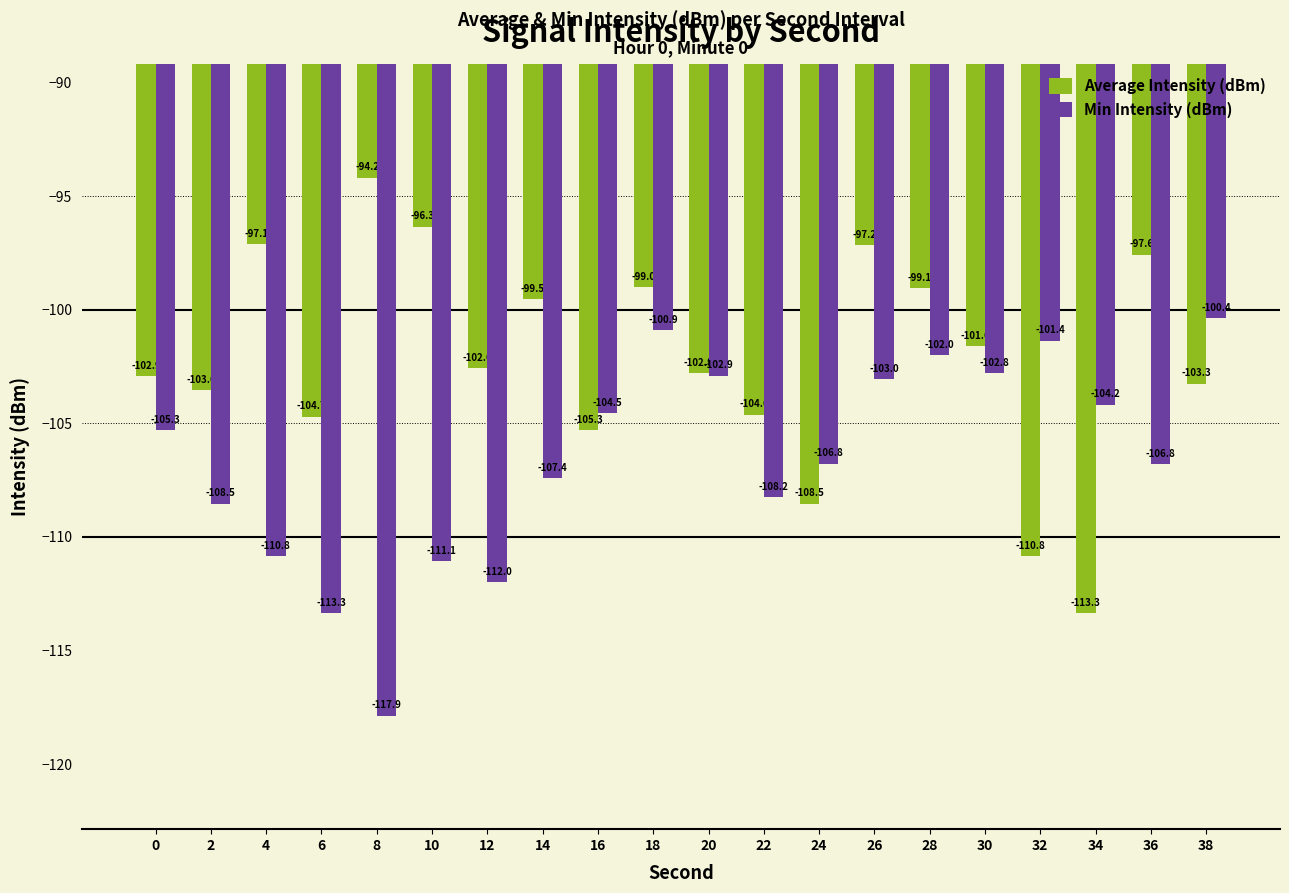

What is the average value of the Average Intensity (dBm) series?

-102.2